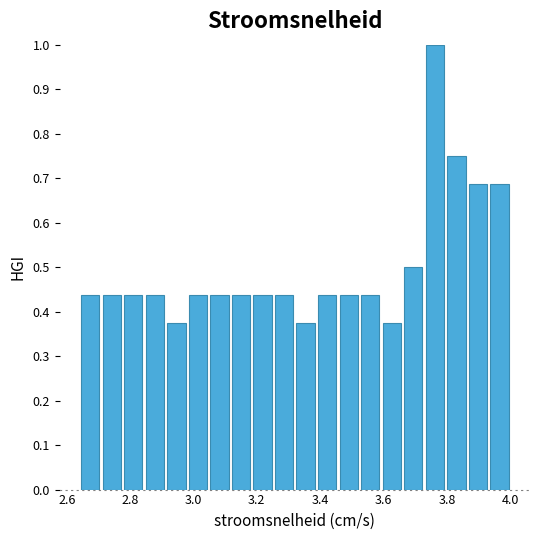

Around what value on the x-axis is the tallest bar? Give the approximate position of its centre, as read against the axis.

3.76